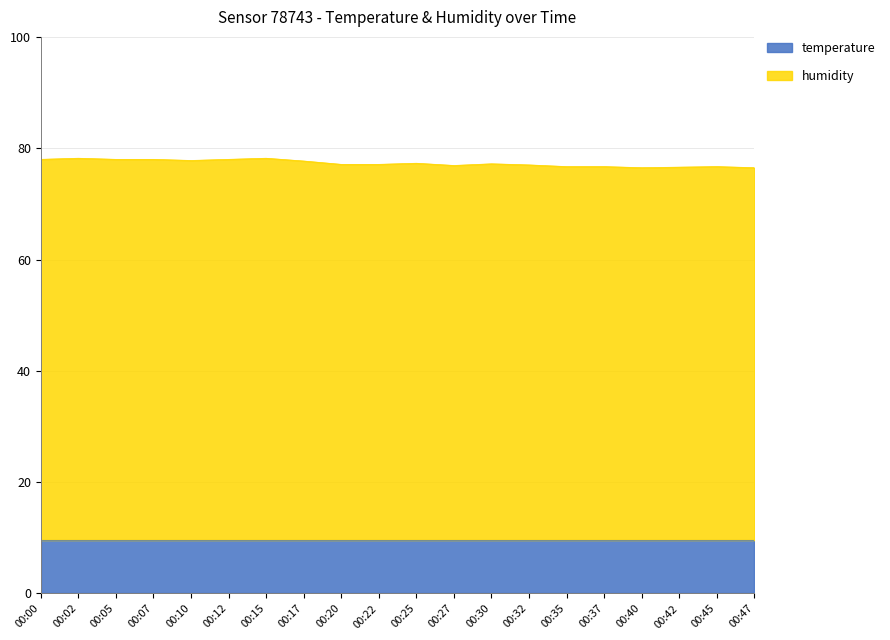

What is the sum of all values?

1546.2